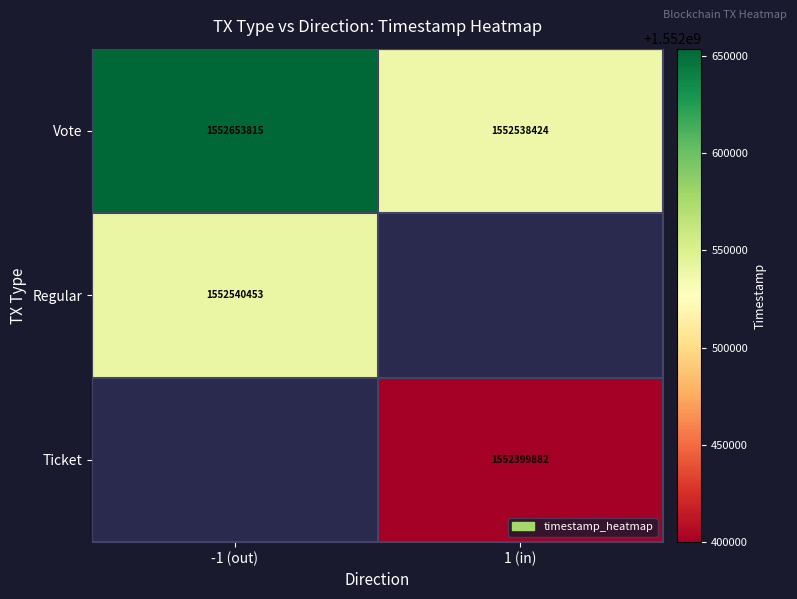

True or false: Ticket has a value of 1552399882 at 1 (in).

True